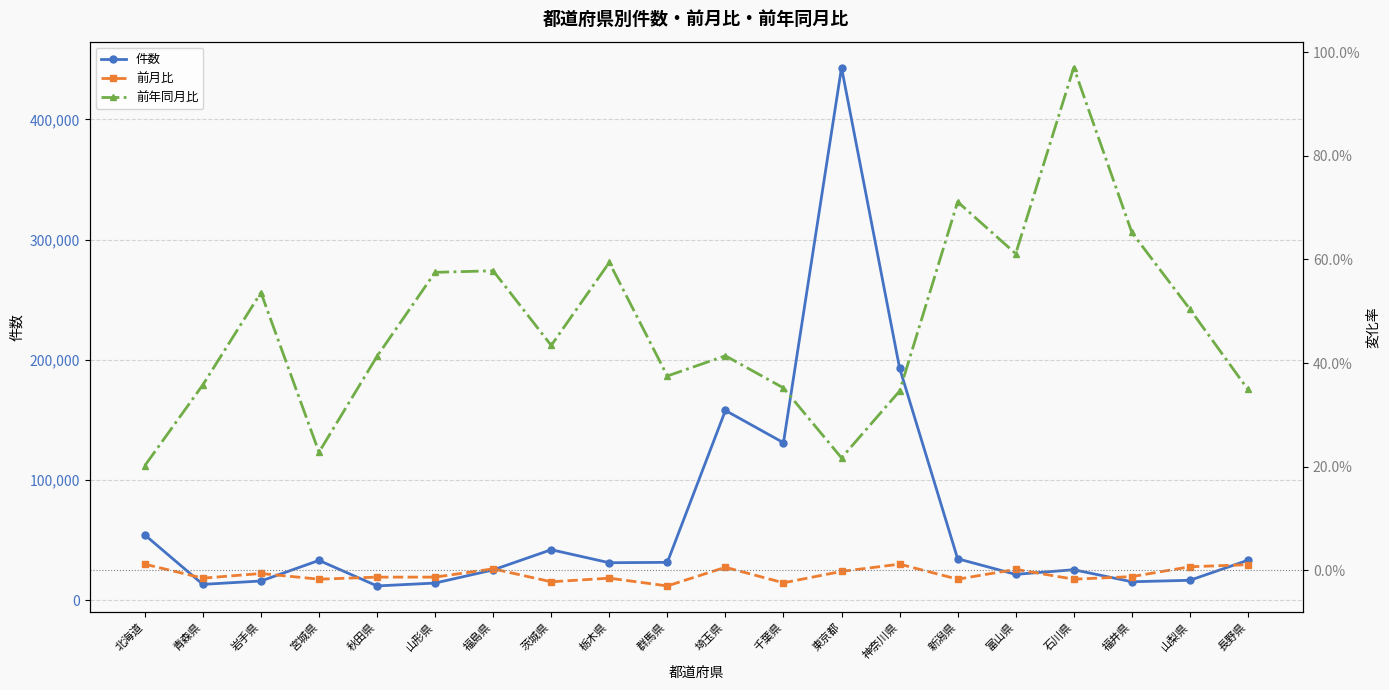

What is the label of the 8th point from the right?

東京都